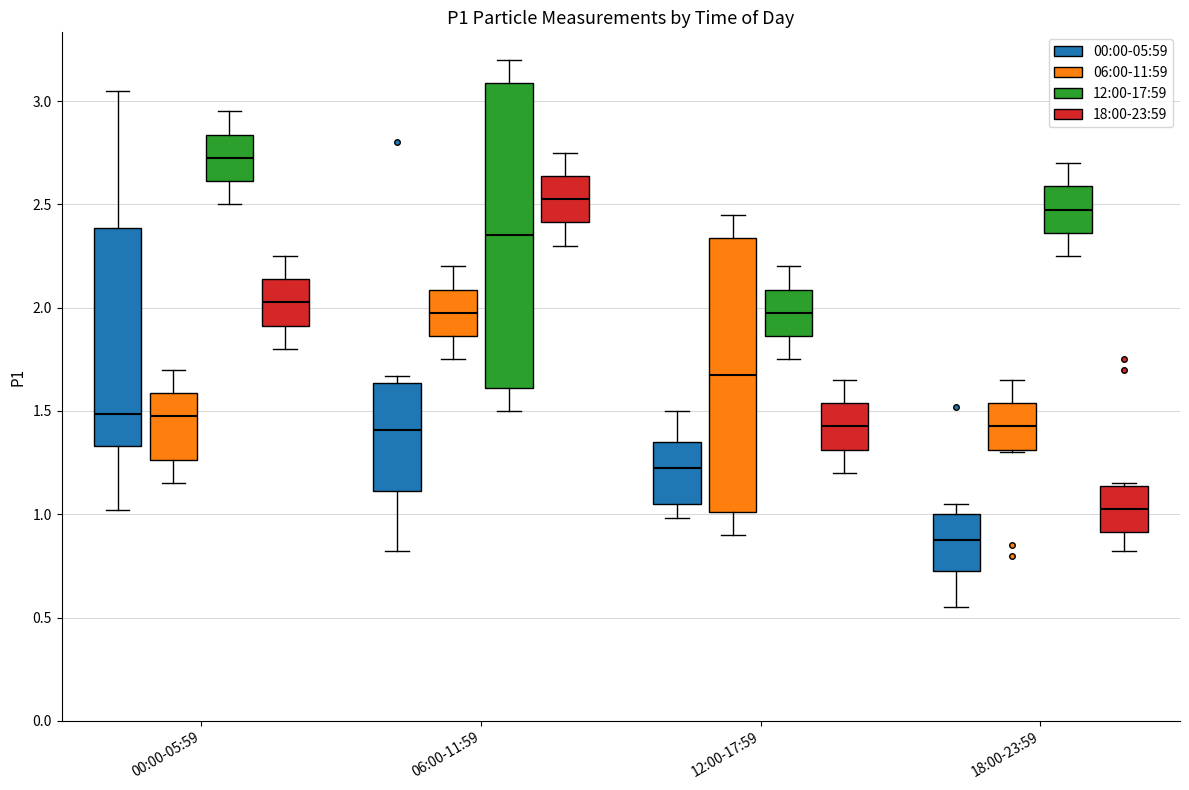

Comparing the boxes themselves (not the whiskers), which one is the tallest?

06:00-11:59 (12:00-17:59)